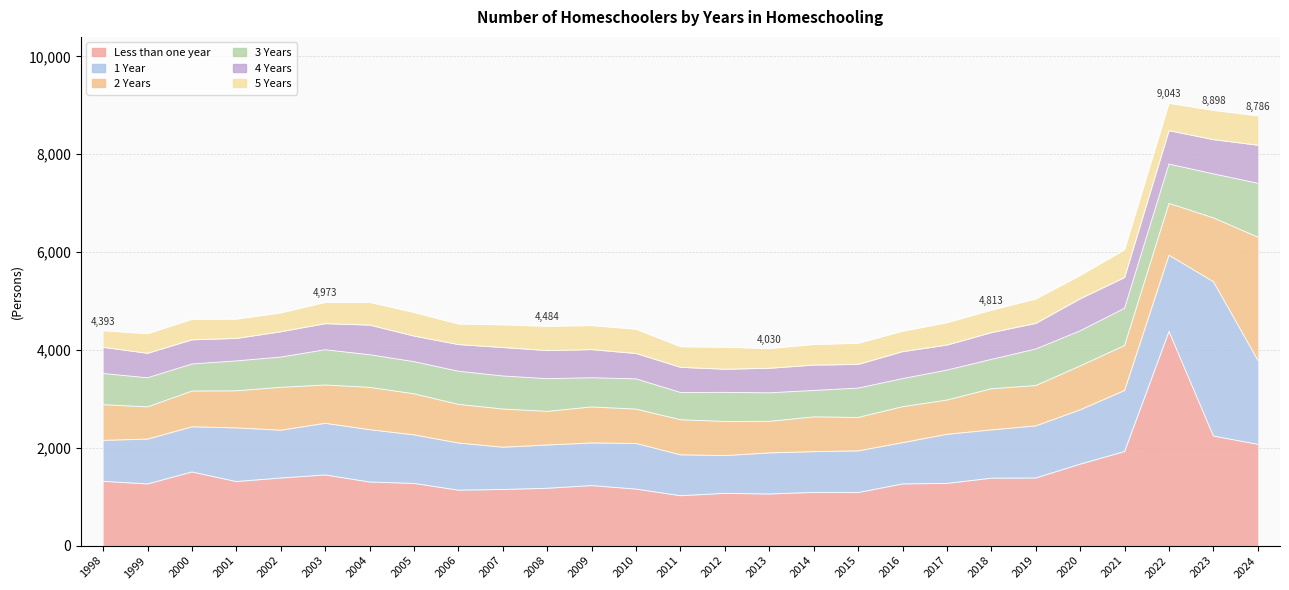

What is the spread (max minus min) of values at 2015?

653